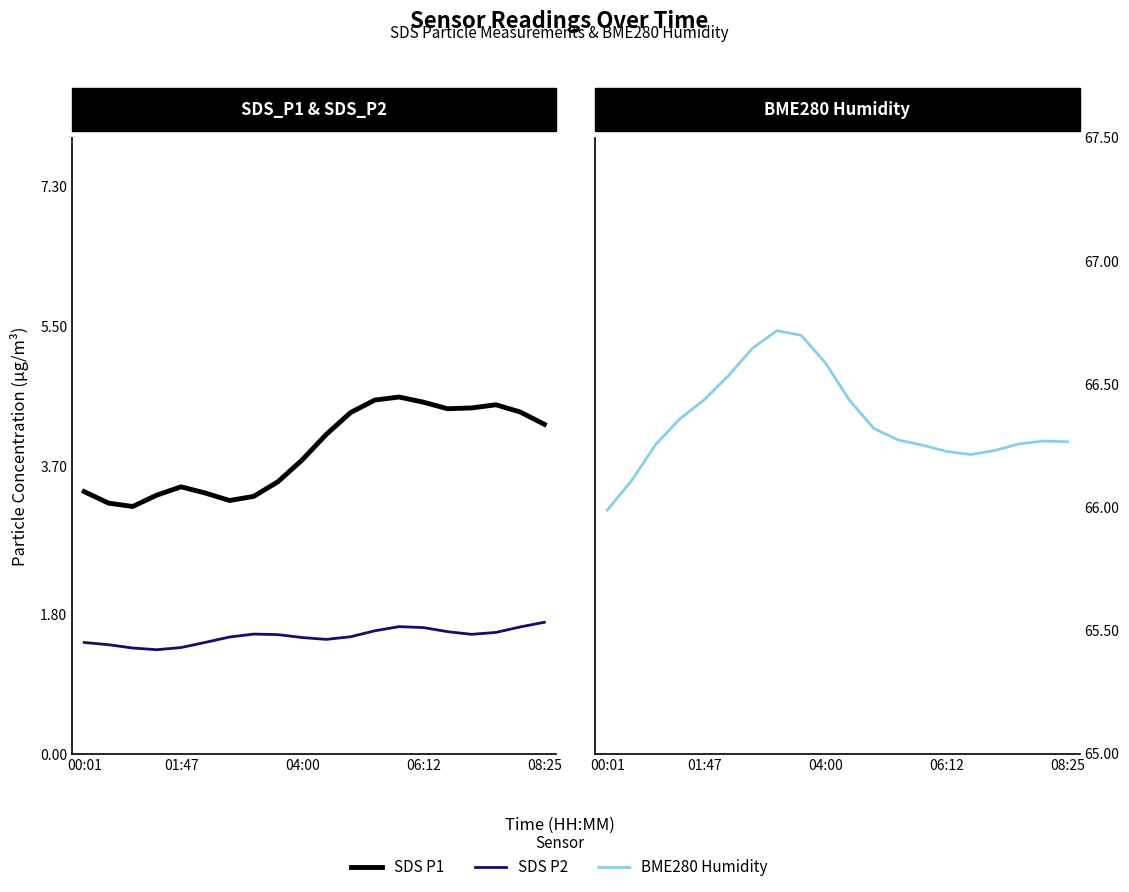

Rank the series at 08:25 from highest to lowest value.

BME280_humidity, SDS_P1, SDS_P2